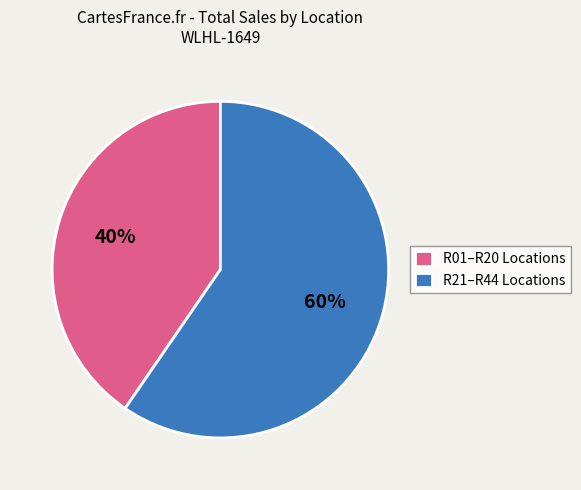

Combined, do R21–R44 Locations and R01–R20 Locations account for over 50%?

Yes